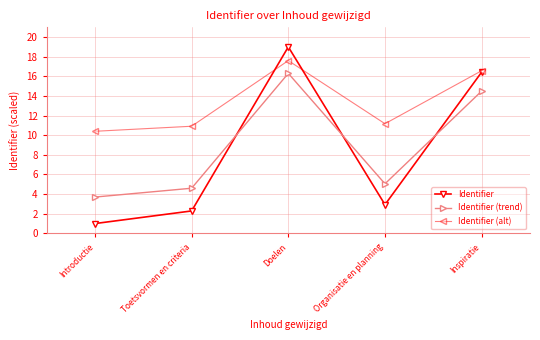

True or false: Identifier (trend) has a value of 4.6 at Toetsvormen en criteria.

True